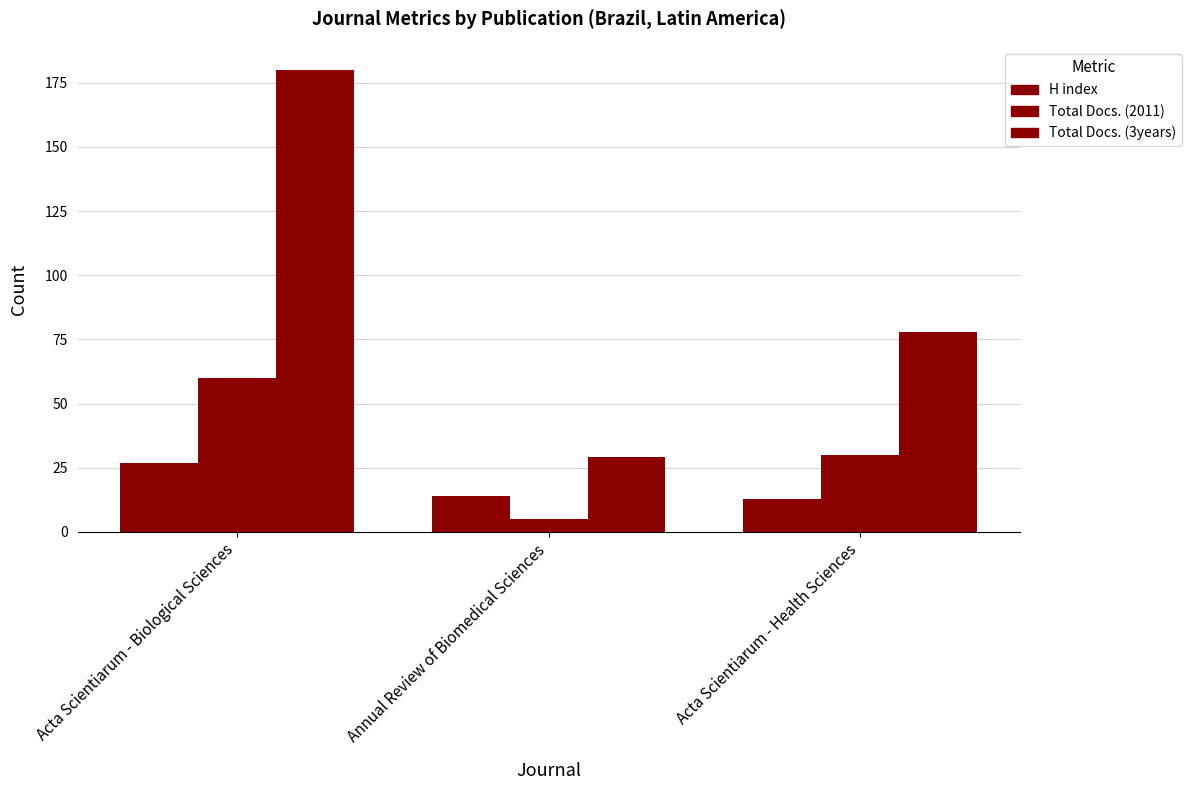

What is the total value across all series at Acta Scientiarum - Health Sciences?

121